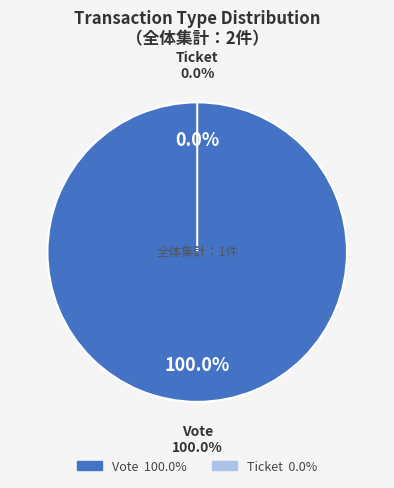

How many slices are in this pie chart?

2